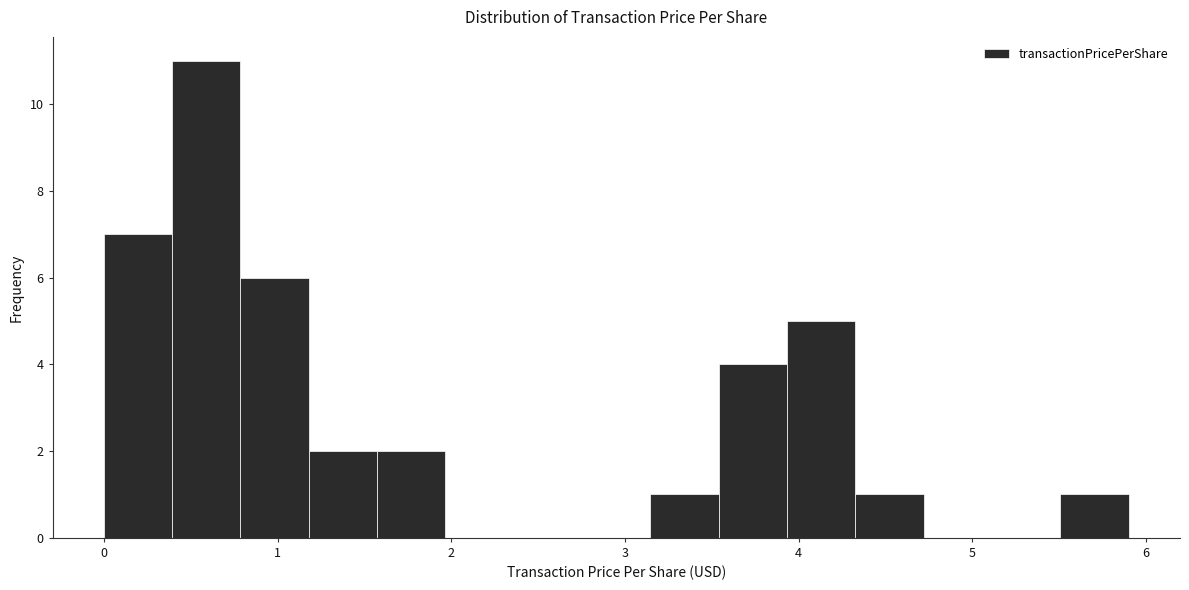

Read against the x-axis, roughly where is the centre of the tallest bar?

0.6